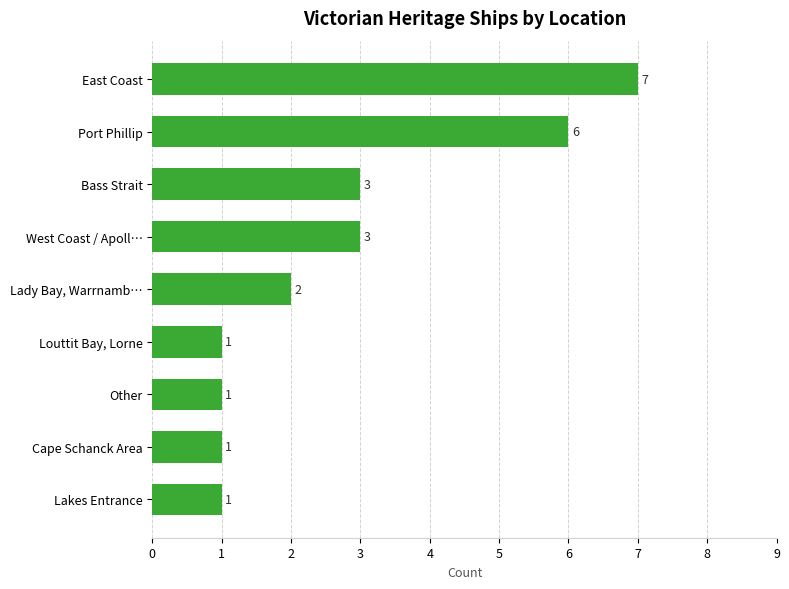

Approximately how many times larger is the value at Other compared to West Coast / Apoll…?

0.3